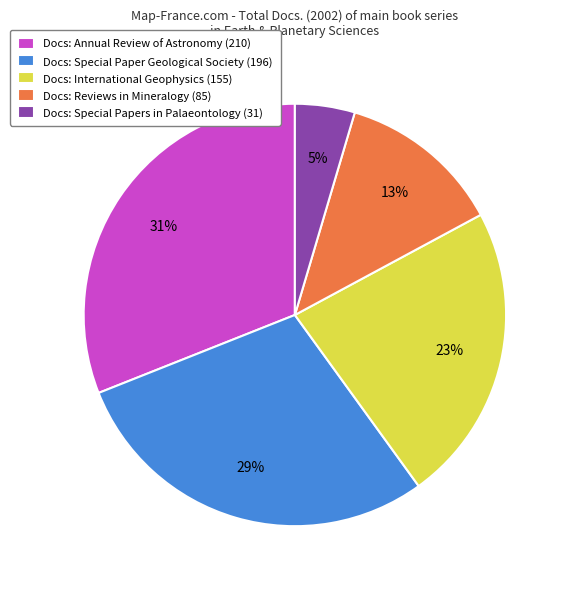

What is the largest slice in the pie chart?

Docs: Annual Review of Astronomy (210)